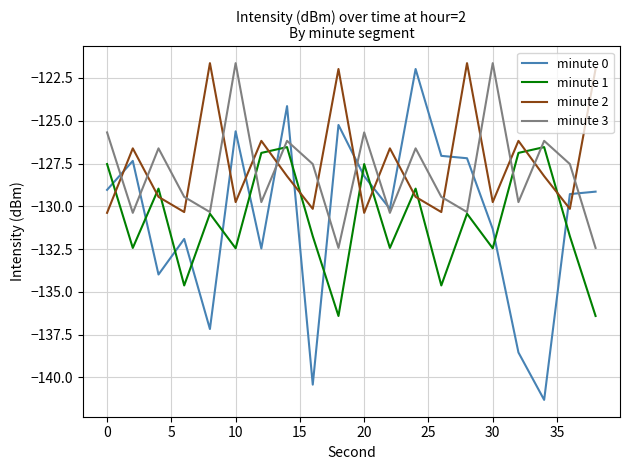

After their last crossing, which series has the higher values: minute 1 or minute 2?

minute 2